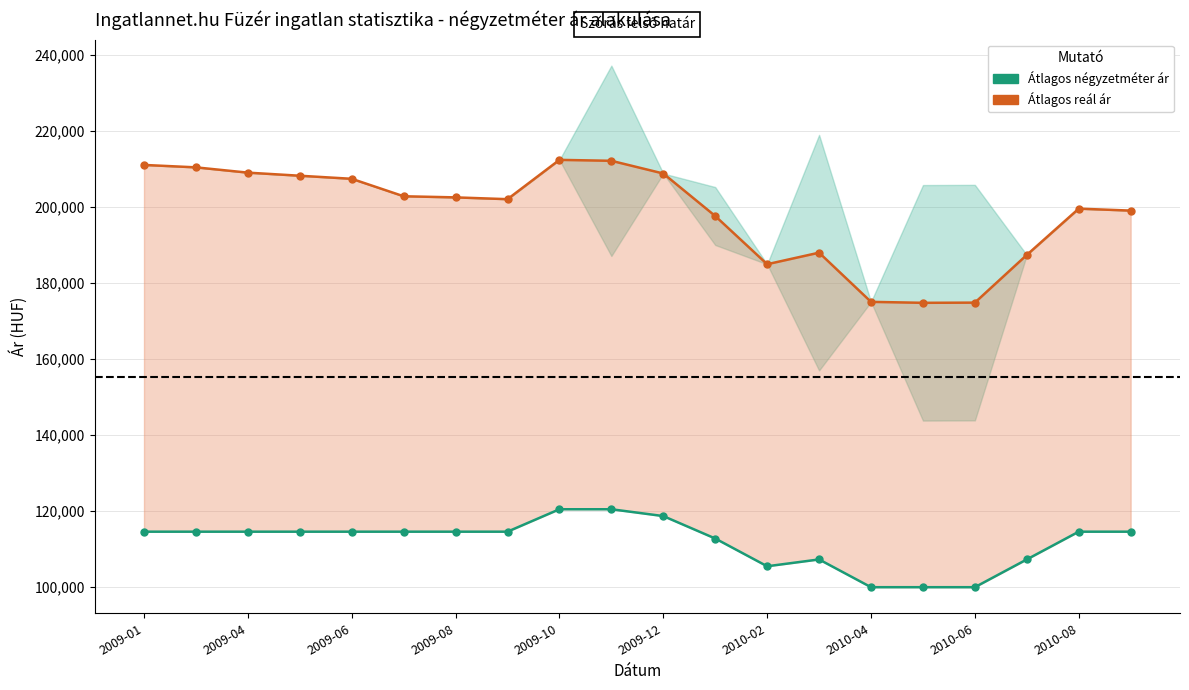

Rank the series at 15 from lowest to highest value.

Átlagos négyzetméter ár, Átlagos reál ár